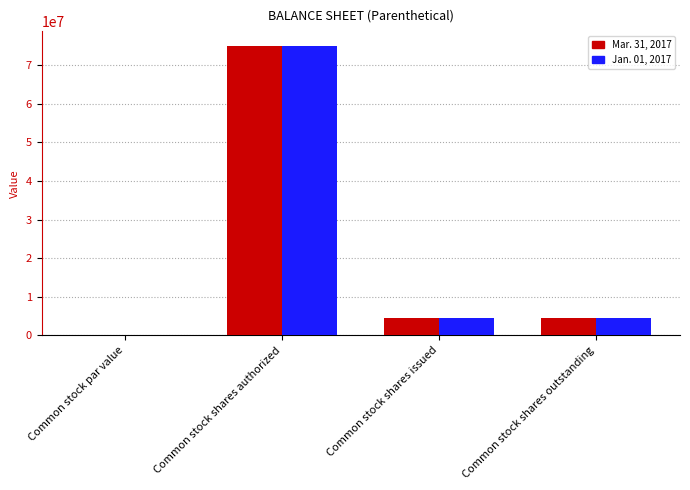

At which label does Mar. 31, 2017 reach its peak?

Common stock shares authorized